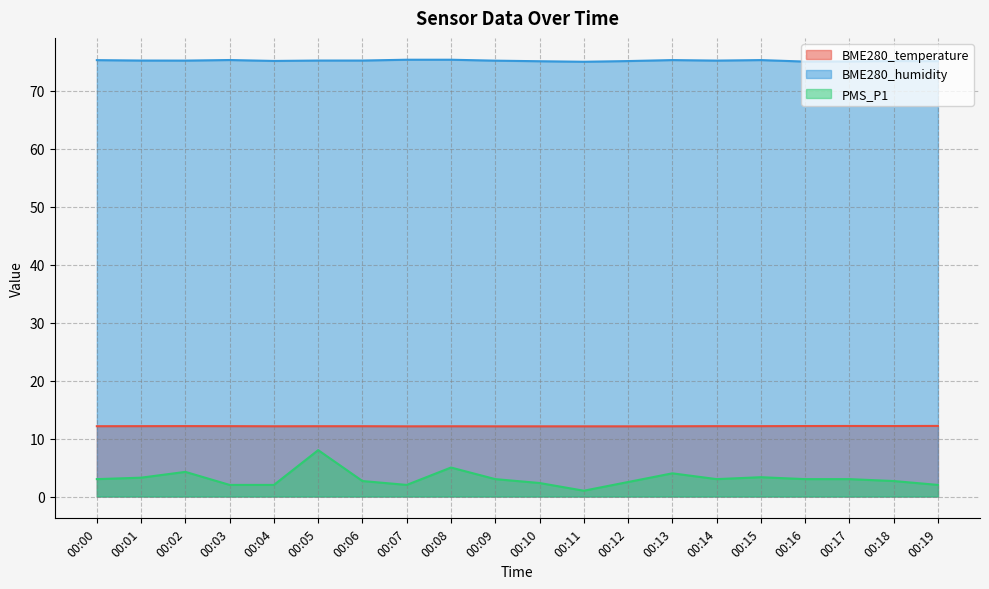

True or false: PMS_P1 and BME280_temperature cross at least once.

False